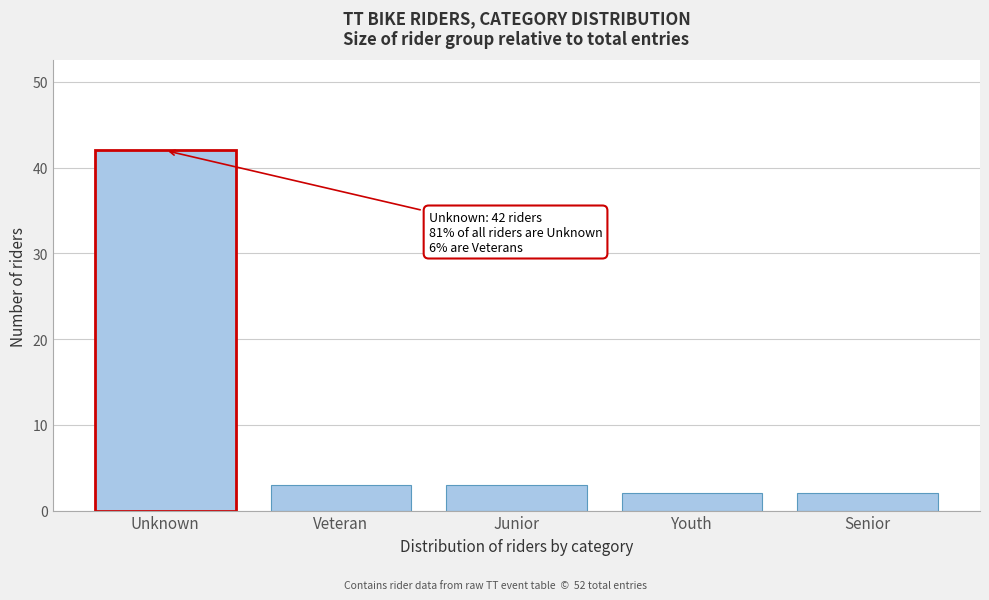

Reading left to right, extract all data points from this chart.

42	3	3	2	2